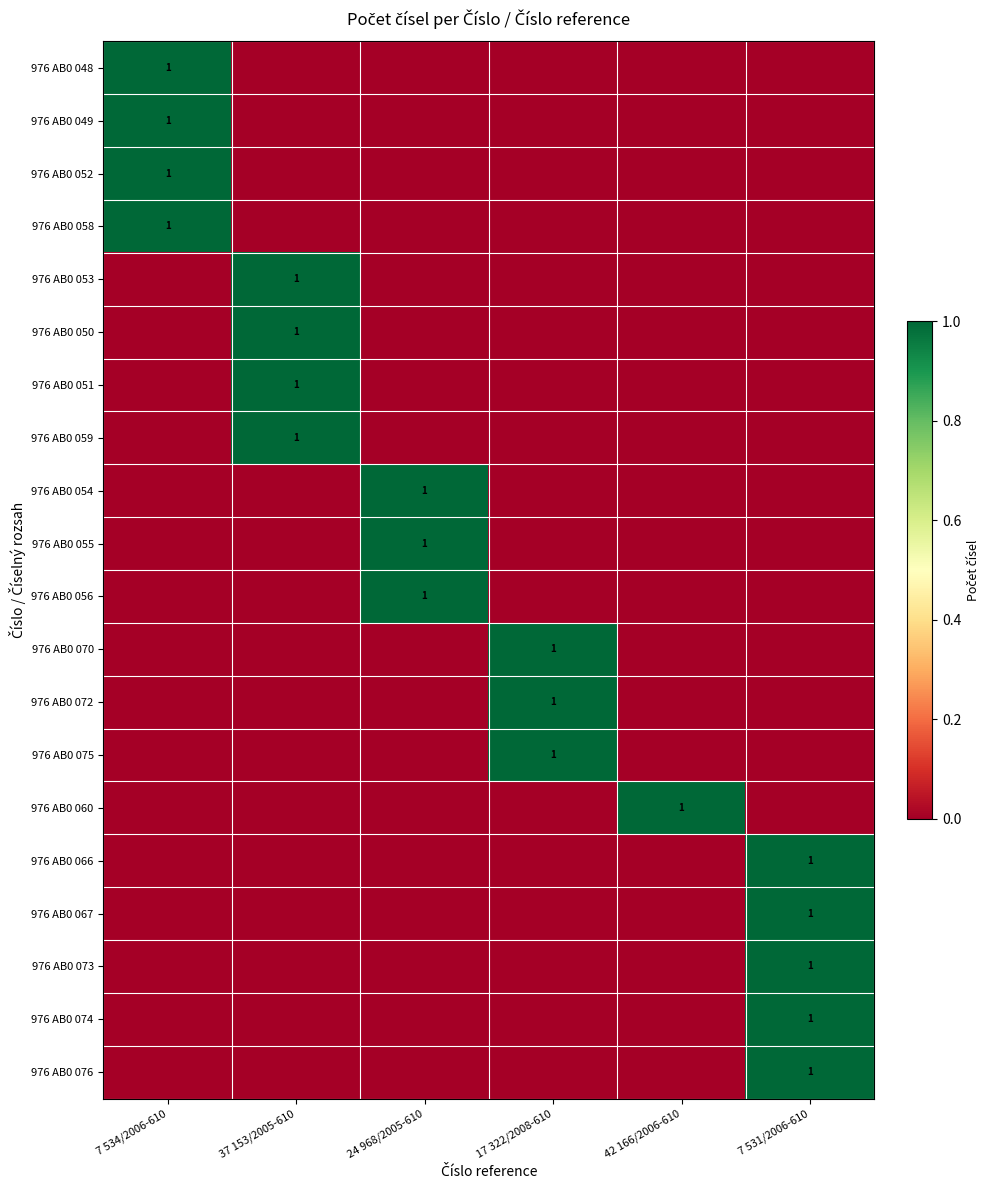

Which series changed the most between 42 166/2006-610 and 7 531/2006-610?

976 AB0 060